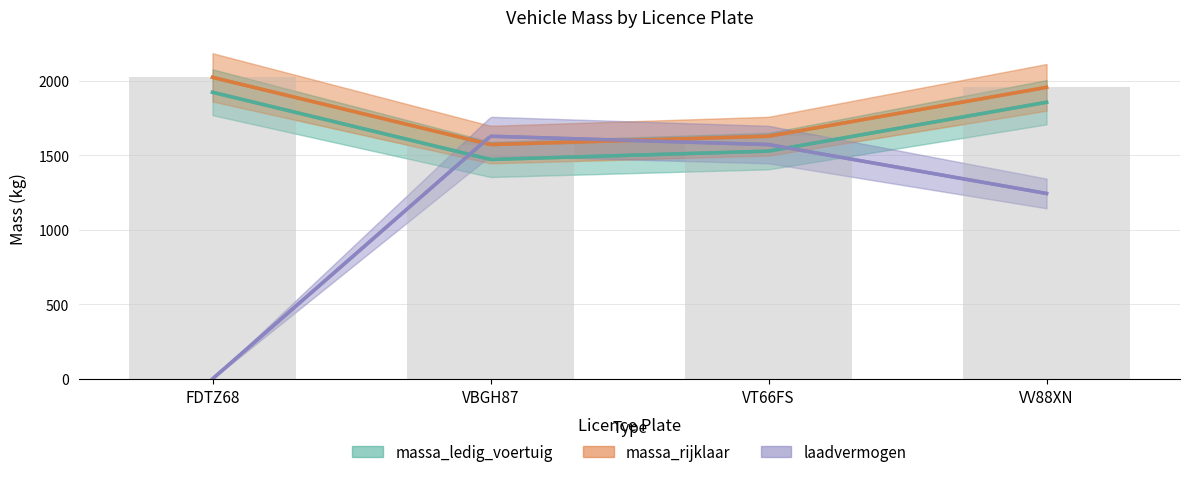

Reading left to right, extract all data points from this chart.

massa_ledig_voertuig: 1923	1472	1528	1856
massa_rijklaar: 2023	1572	1628	1956
laadvermogen: 0	1628	1572	1244